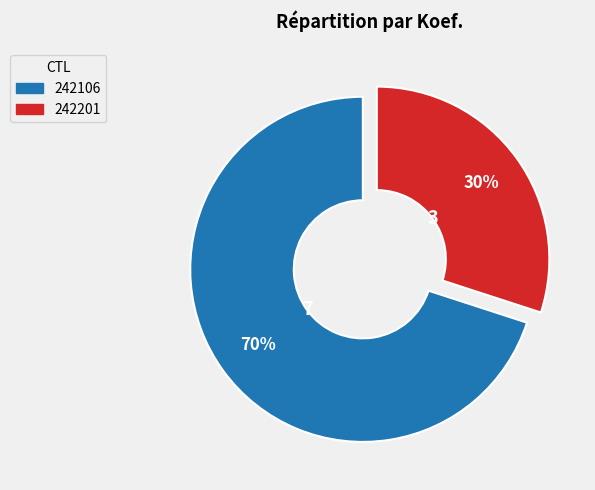

Count the number of slices in the pie.

2